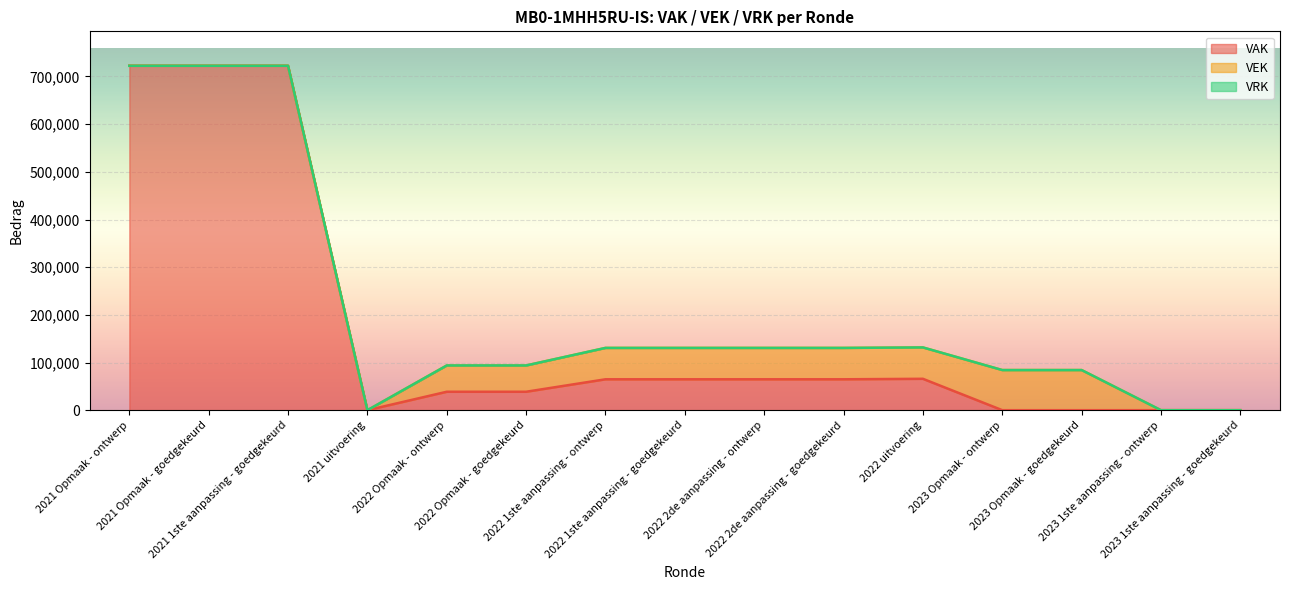

The VAK (line) series shows 26172 at 2022 2de aanpassing - goedgekeurd. True or false?

False